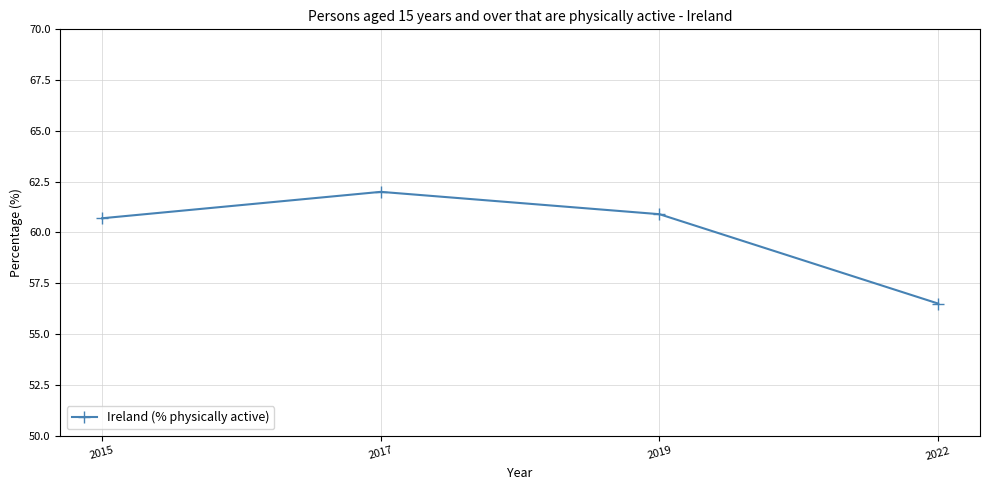

How many distinct data groups are displayed?

1